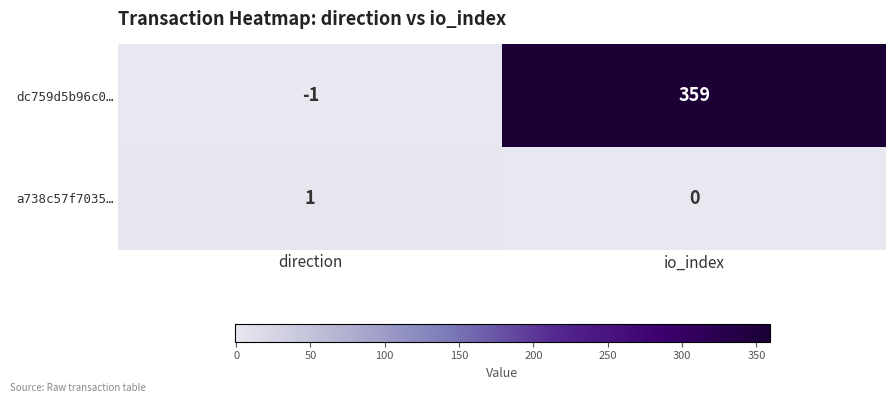

What is the total value across all series at io_index?

359